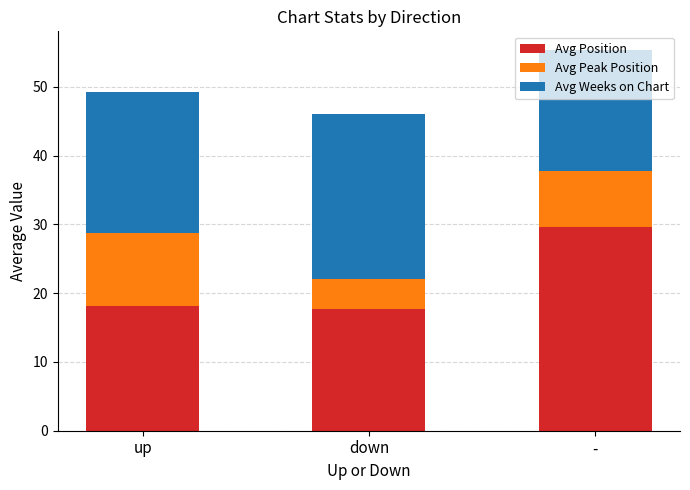

What is the maximum value for Avg Position?

29.6